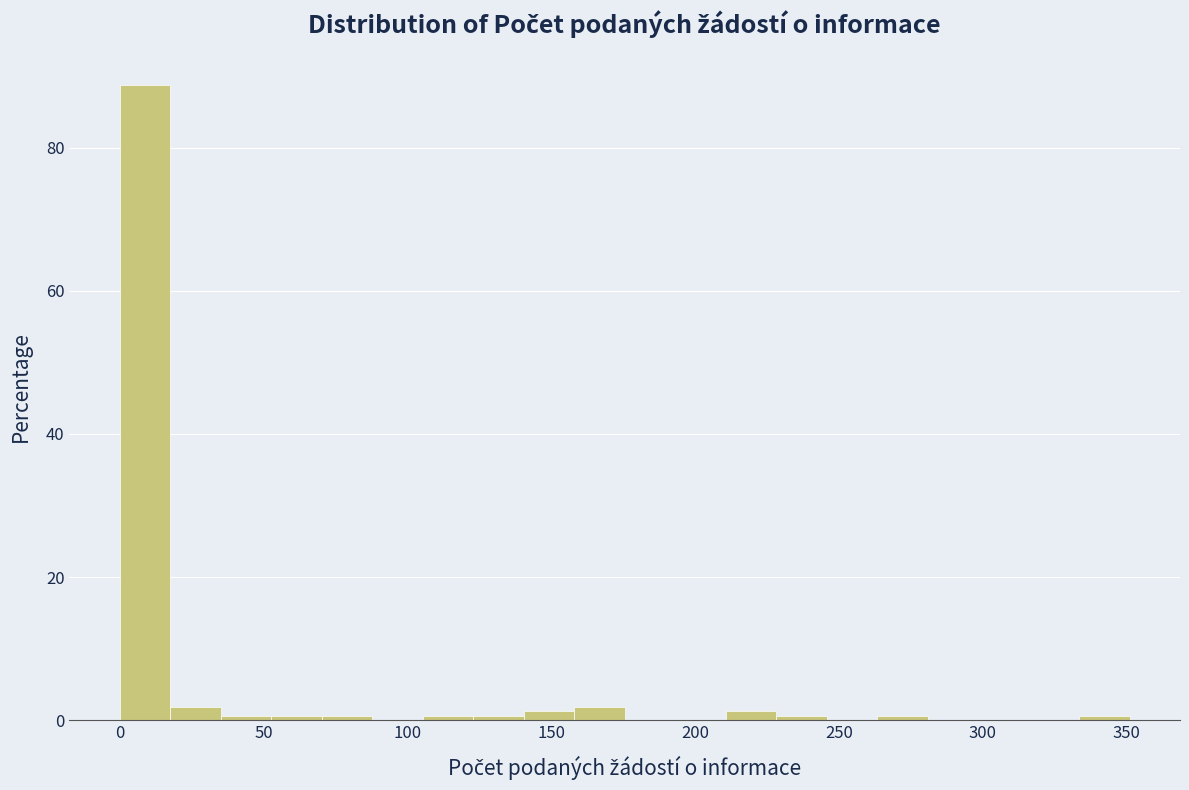

Around what value on the x-axis is the tallest bar? Give the approximate position of its centre, as read against the axis.

10